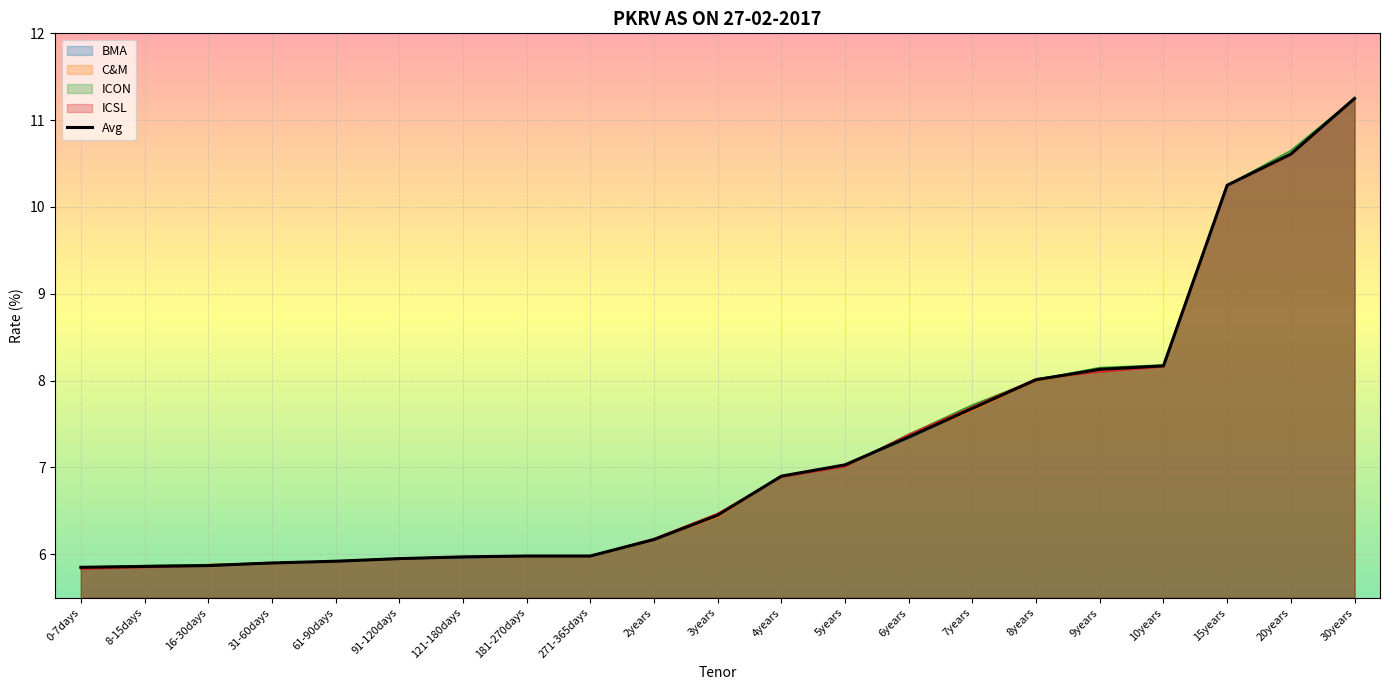

Reading right to left, extract all data points from this chart.

30years=11.2	20years=10.6	15years=10.2	10years=8.2	9years=8.1	8years=8.0	7years=7.7	6years=7.3	5years=7.0	4years=6.9	3years=6.5	2years=6.2	271-365days=6.0	181-270days=6.0	121-180days=6.0	91-120days=6.0	61-90days=5.9	31-60days=5.9	16-30days=5.9	8-15days=5.9	0-7days=5.8